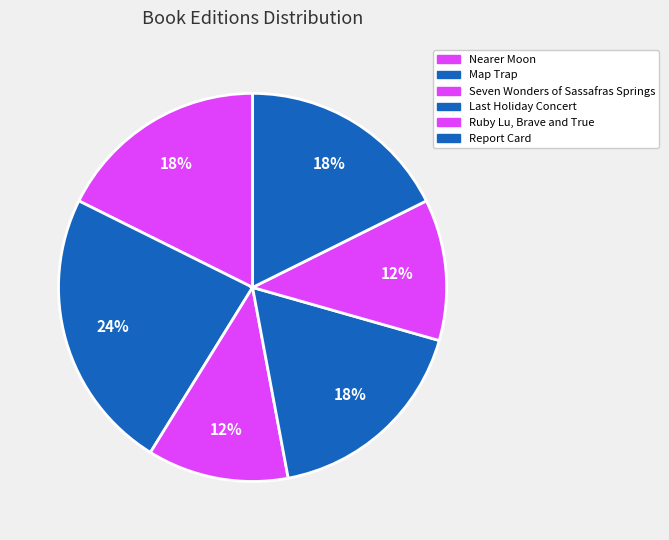

Count the number of slices in the pie.

6